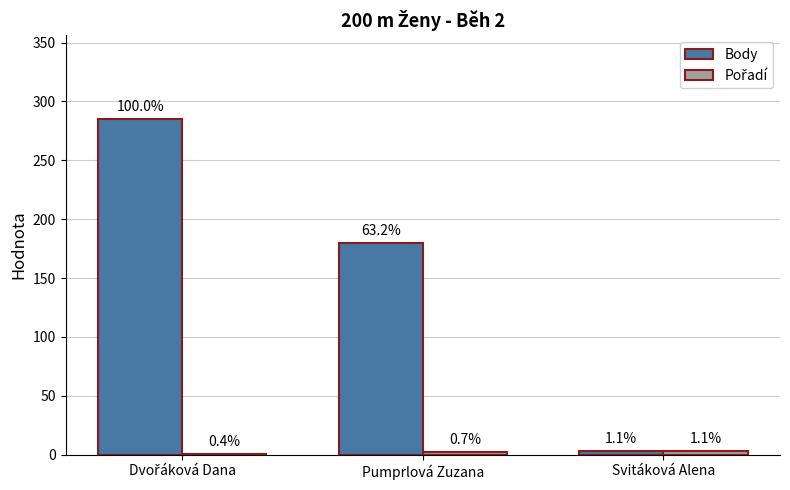

Which series has the largest total across all categories?

Body